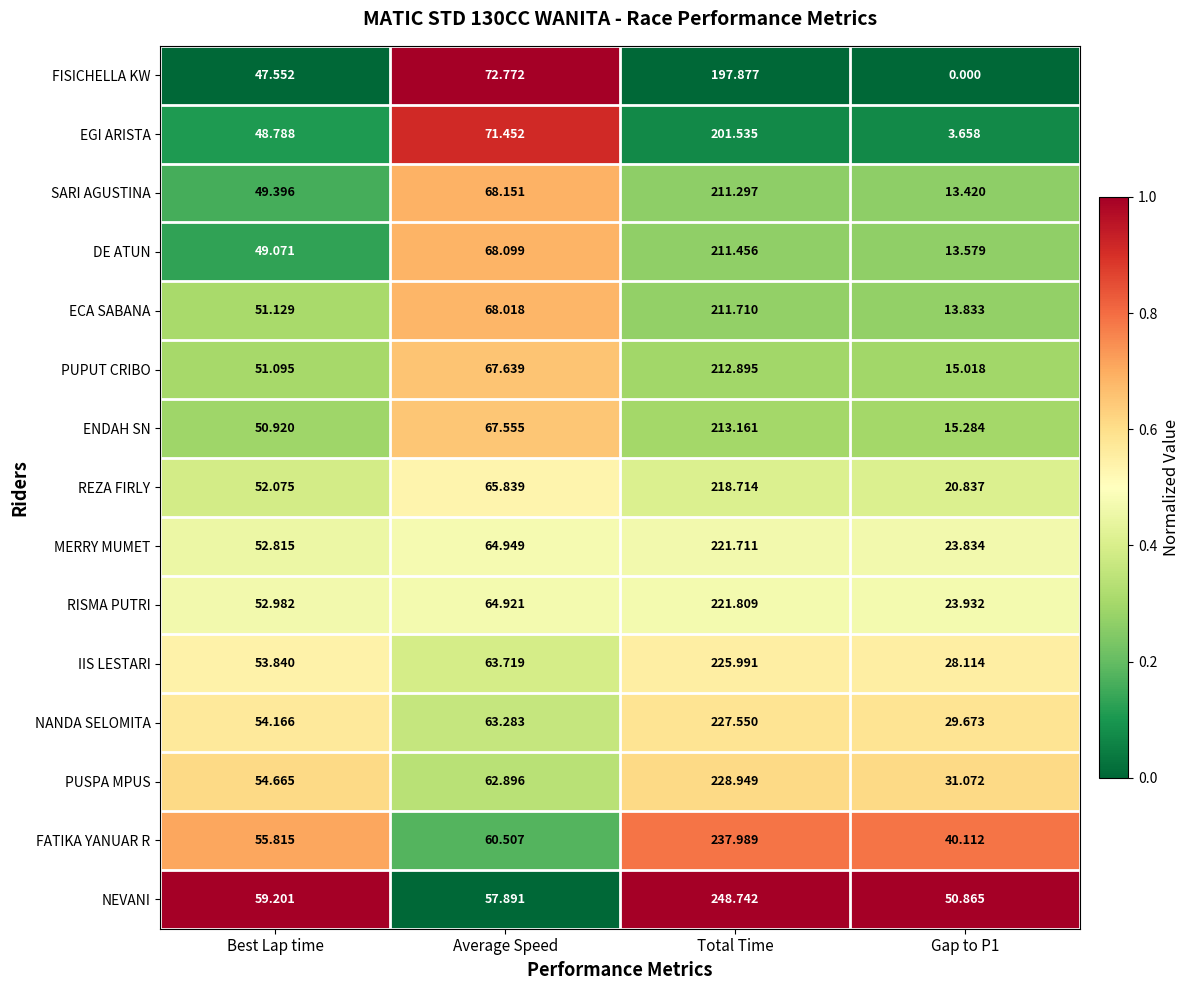

Which series has the largest total across all categories?

NEVANI